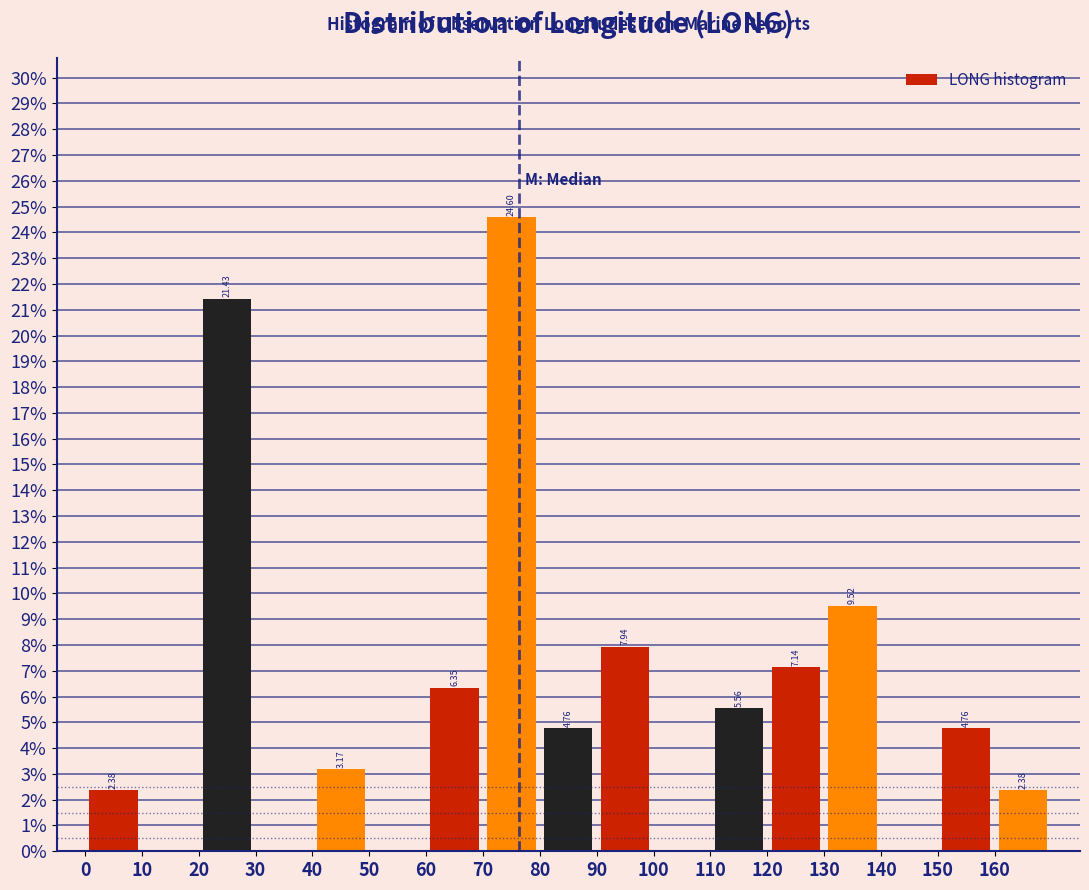

Which range on the x-axis has the tallest bar?

70 to 80